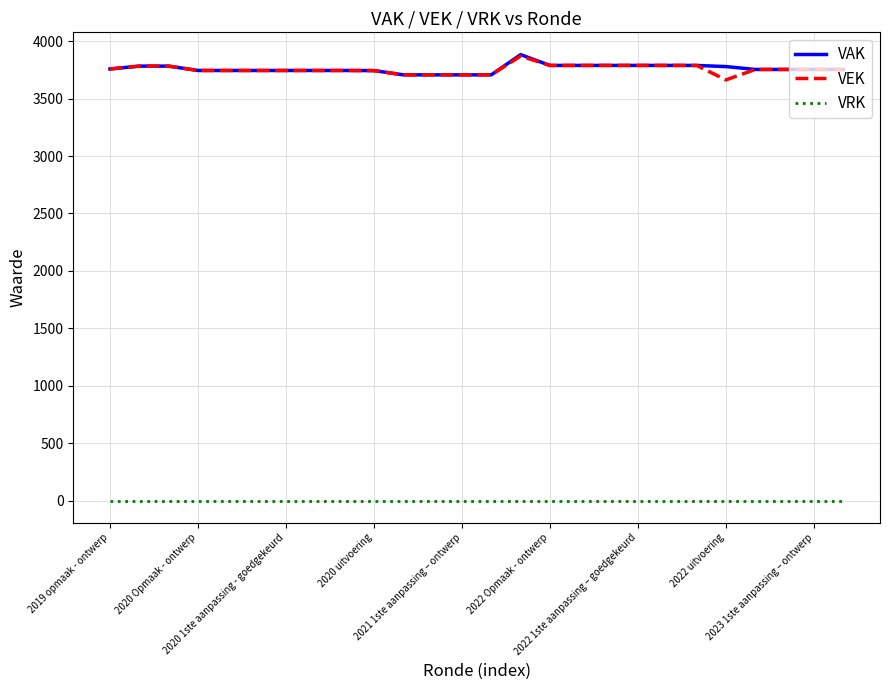

True or false: VAK and VRK intersect in this chart.

False